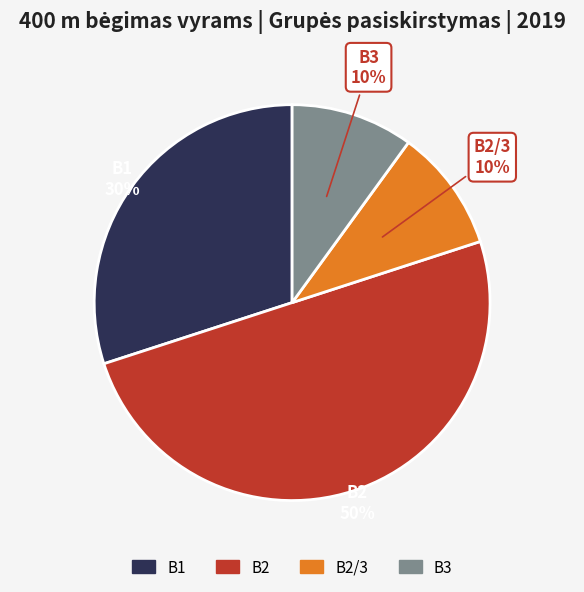

To the nearest percent, what is the average slice percentage?

25%